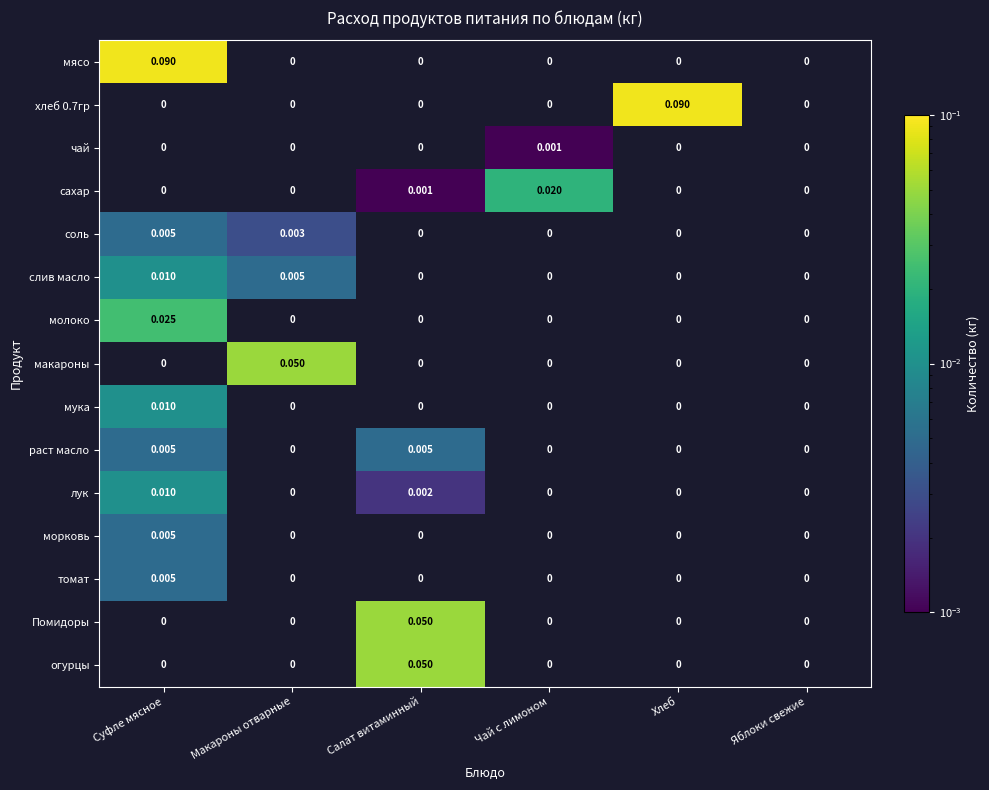

Is it true that слив масло equals 0.0 at Суфле мясное?

True